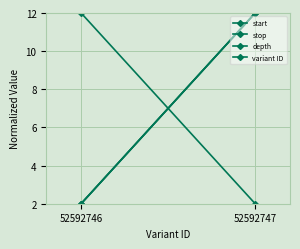

Count the number of categories in the chart.

2